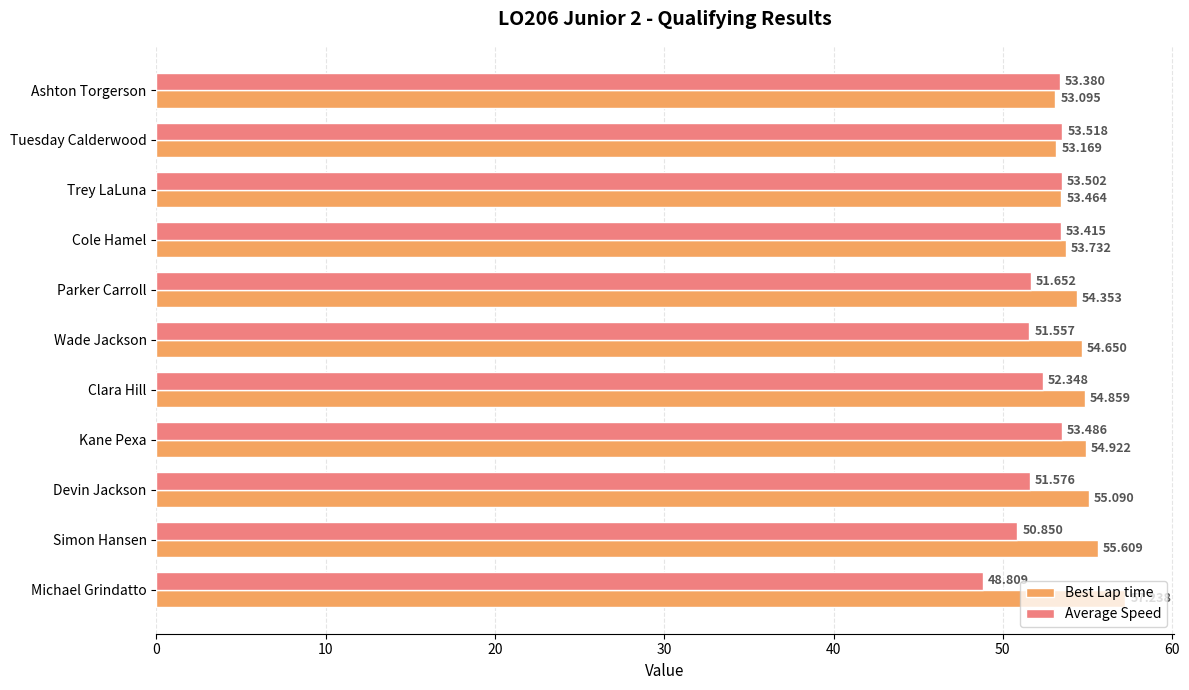

How many data points in Best Lap time are above 54?

7